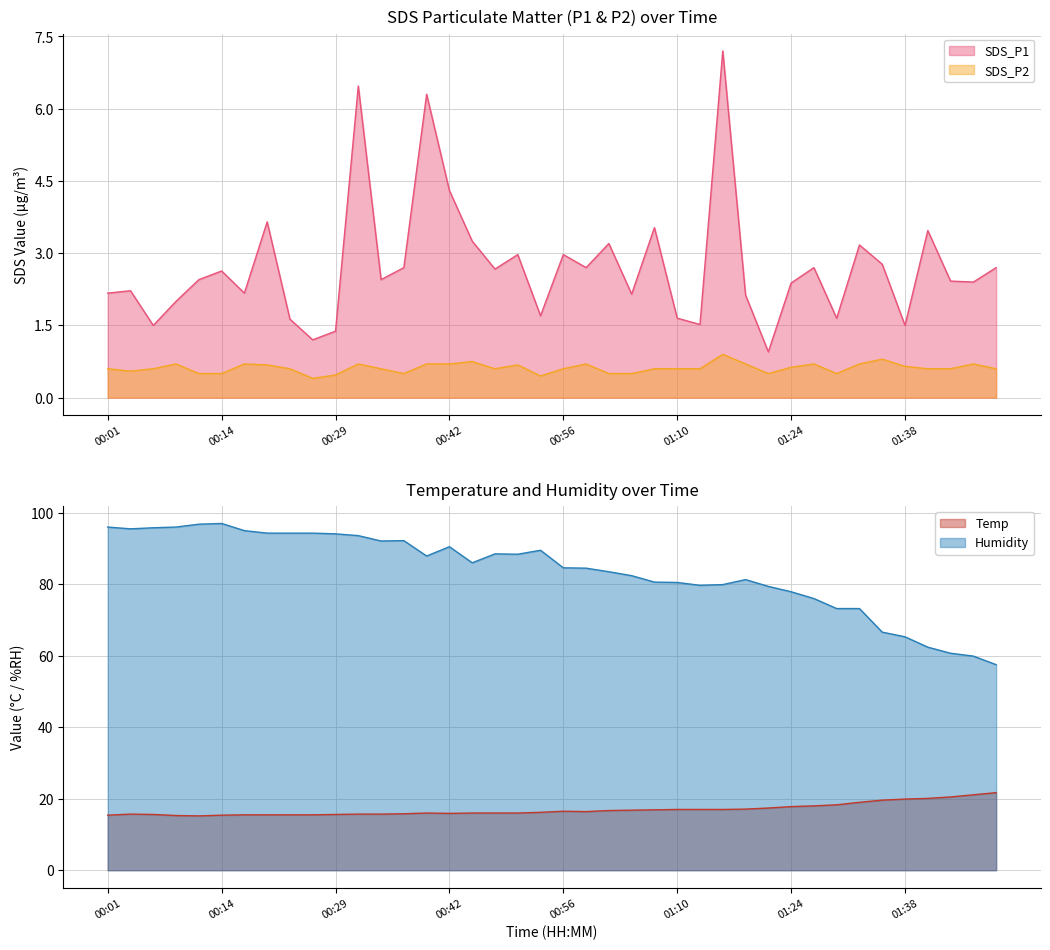

True or false: Humidity and SDS_P2 cross at least once.

False